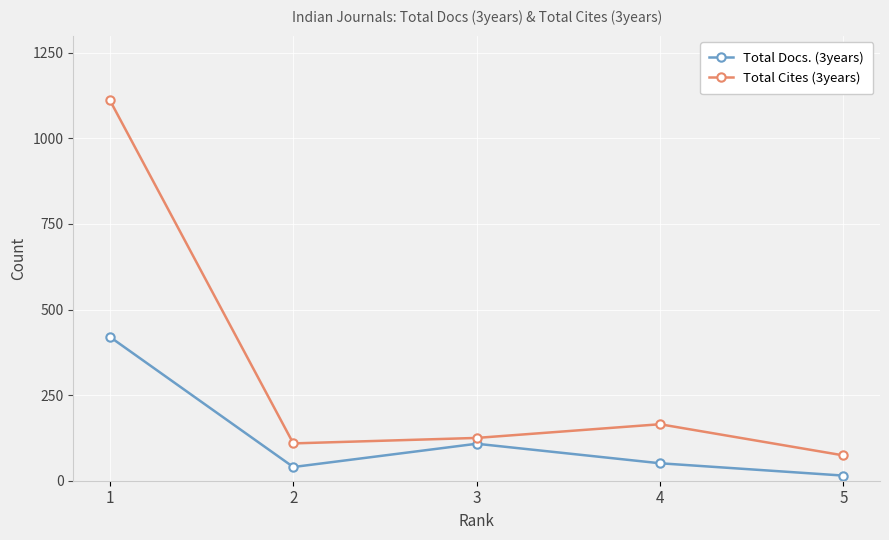

The Total Docs. (3years) series shows 15 at 5. True or false?

True